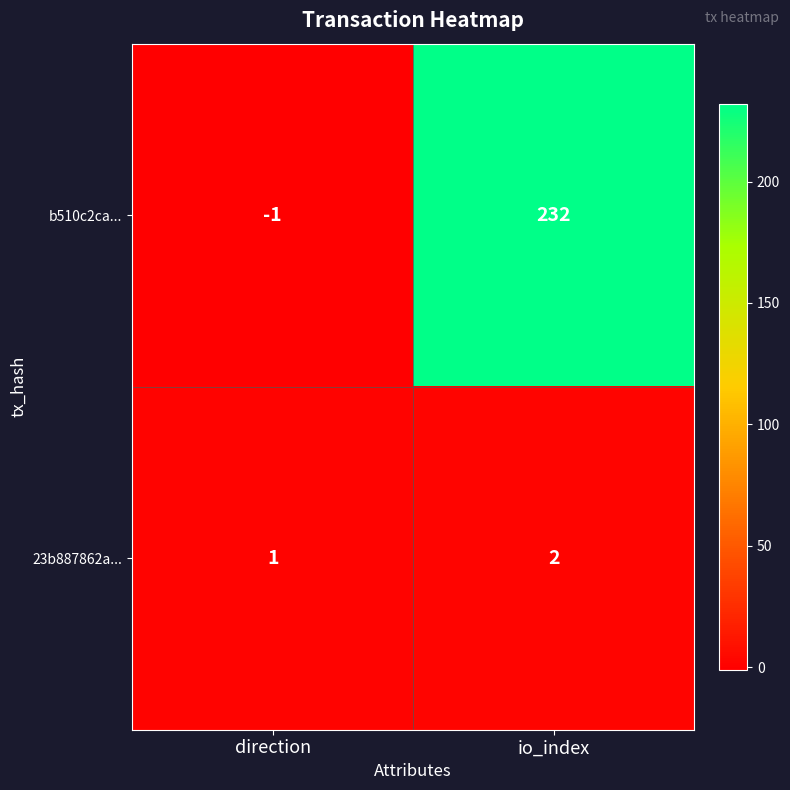

The value of 23b887862a... at direction is 1. True or false?

True